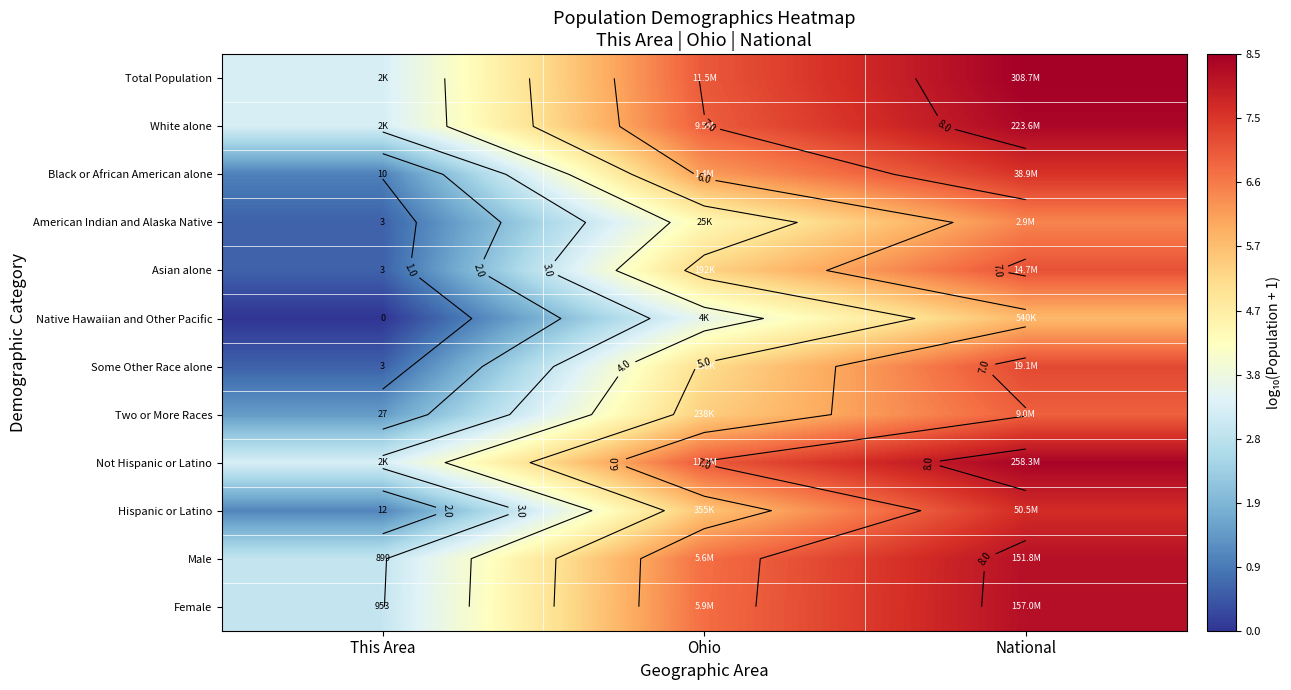

How many categories are shown in the chart?

3